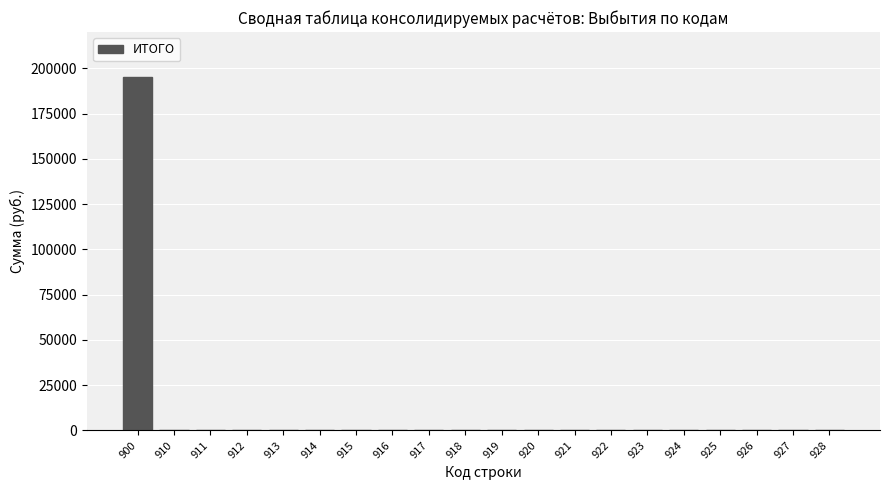

Reading left to right, list all the values displayed in this chart.

900=195000	910=0	911=0	912=0	913=0	914=0	915=0	916=0	917=0	918=0	919=0	920=0	921=0	922=0	923=0	924=0	925=0	926=0	927=0	928=0